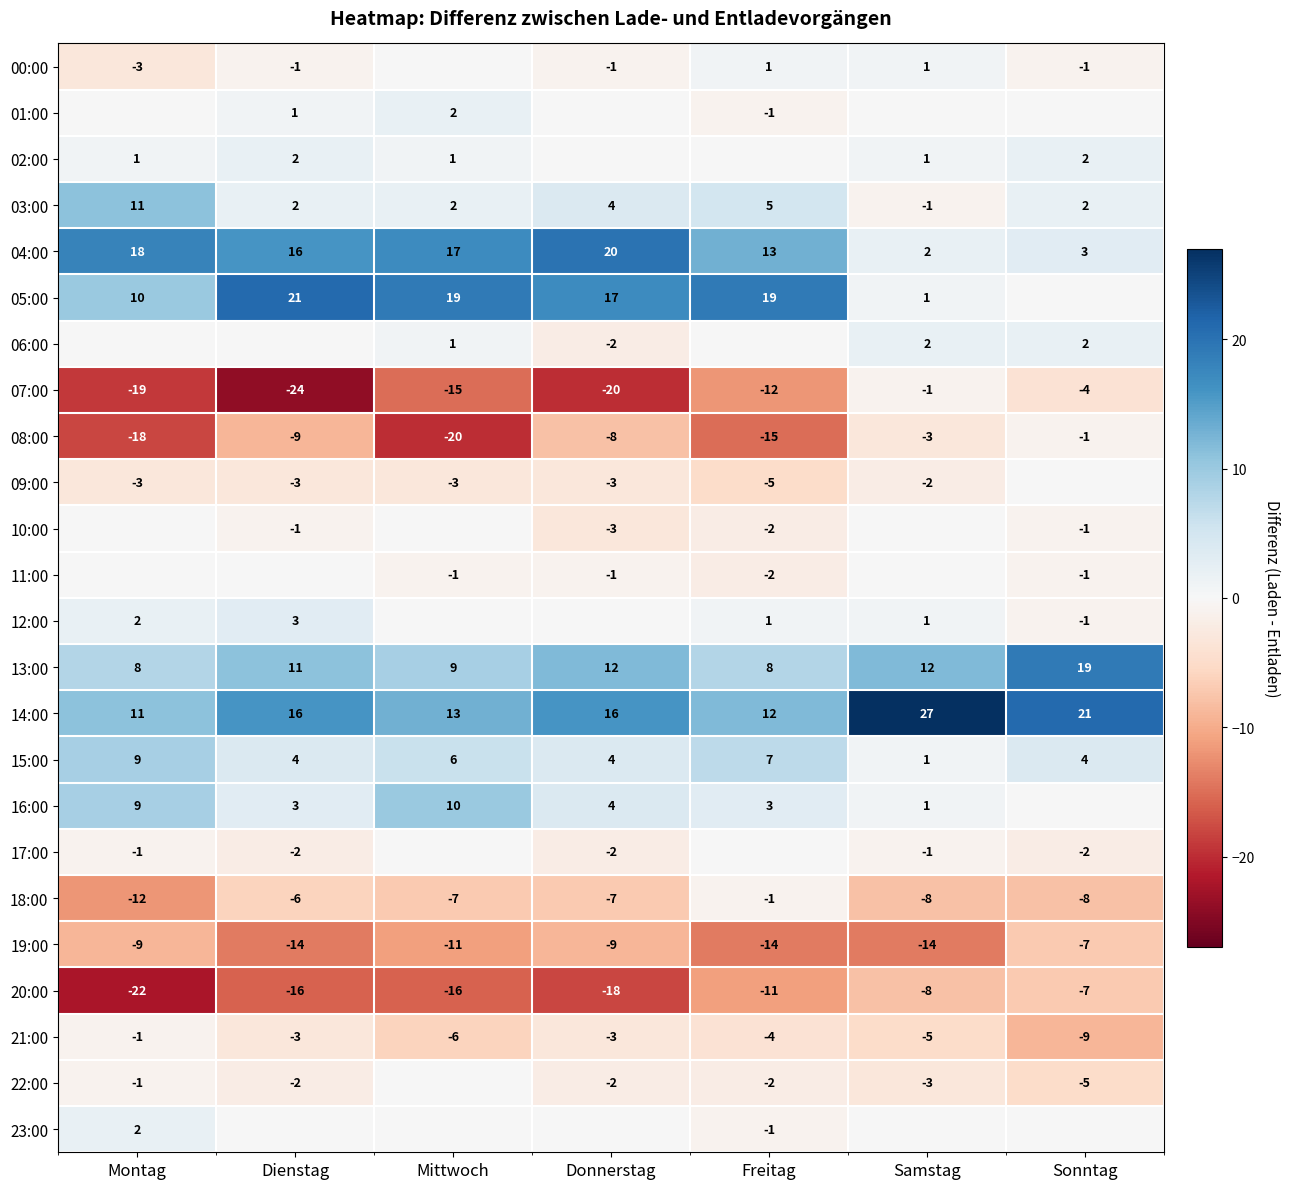

What value does the 21:00 series have at Donnerstag?

-3